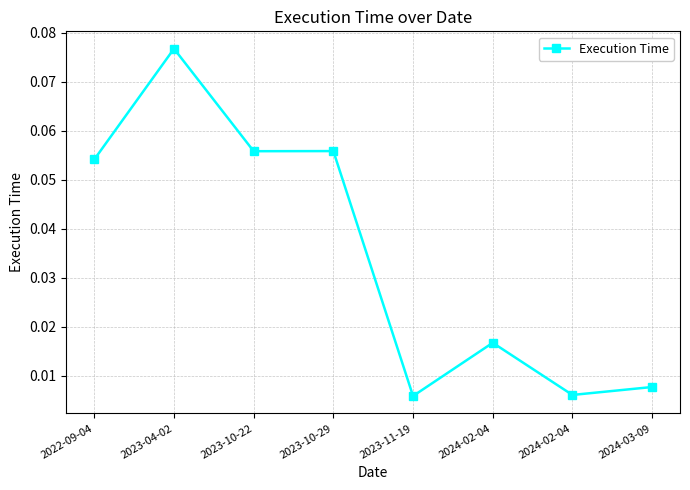

What is the difference between the maximum and second lowest values?

0.1